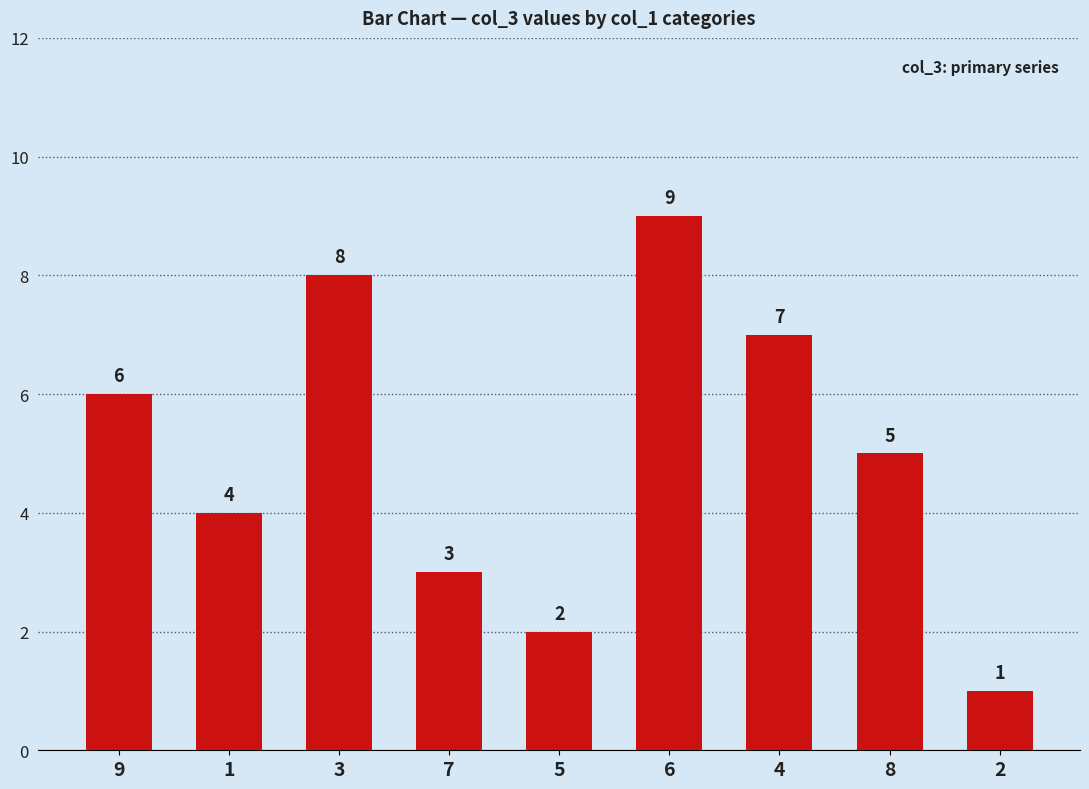

Rank the categories by value from lowest to highest.

2, 5, 7, 1, 8, 9, 4, 3, 6